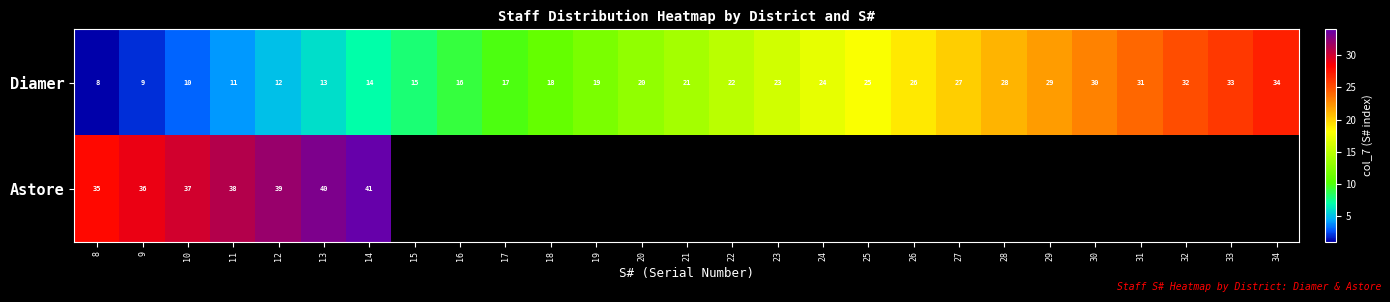

At which label does Diamer reach its minimum?

8